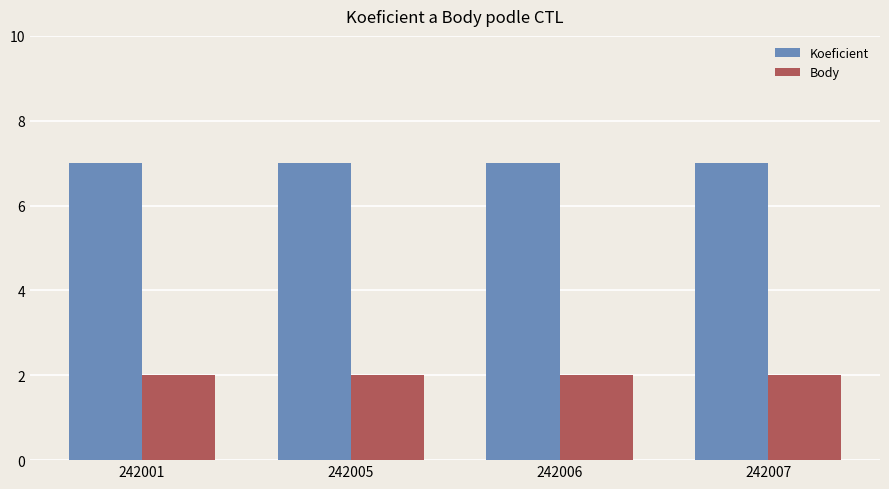

Rank the series at 242007 from highest to lowest value.

Koeficient, Body